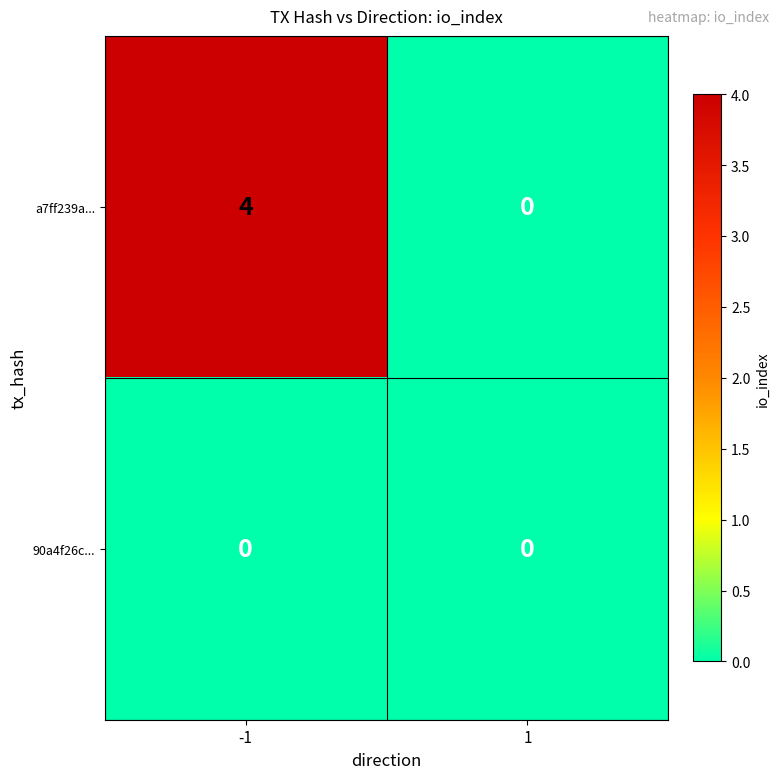

The value of a7ff239a... at 1 is 2. True or false?

False